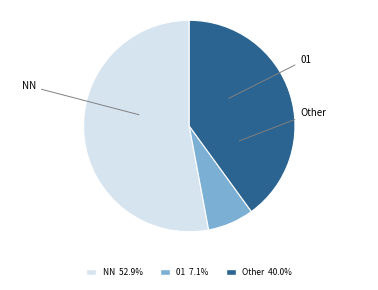

Does any single category account for the majority?

Yes